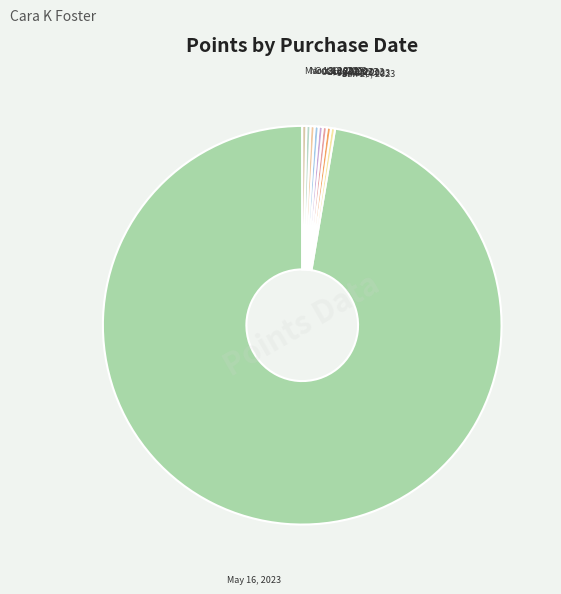

Which slice is the largest?

May 16, 2023